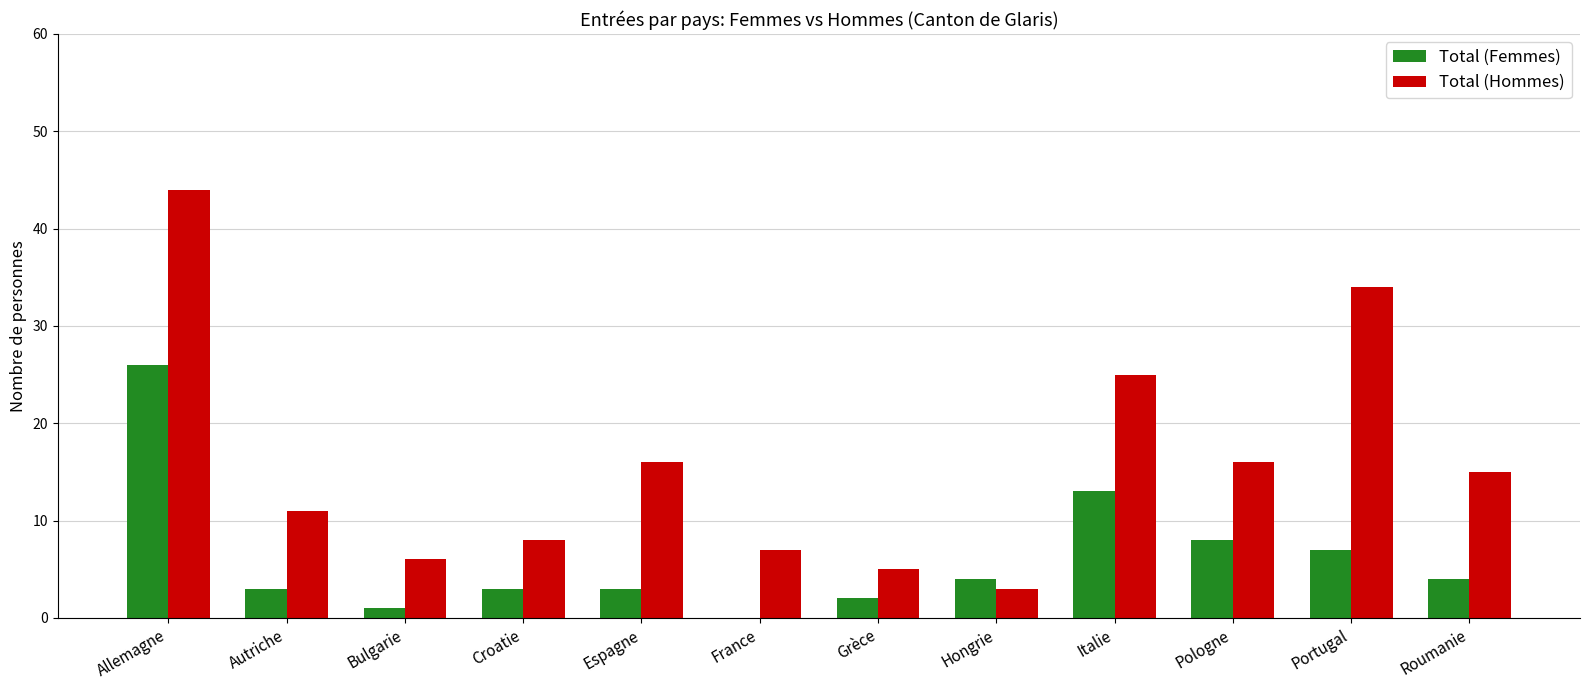

What is the approximate value of Total (Femmes) at Pologne, to the nearest 10?

10